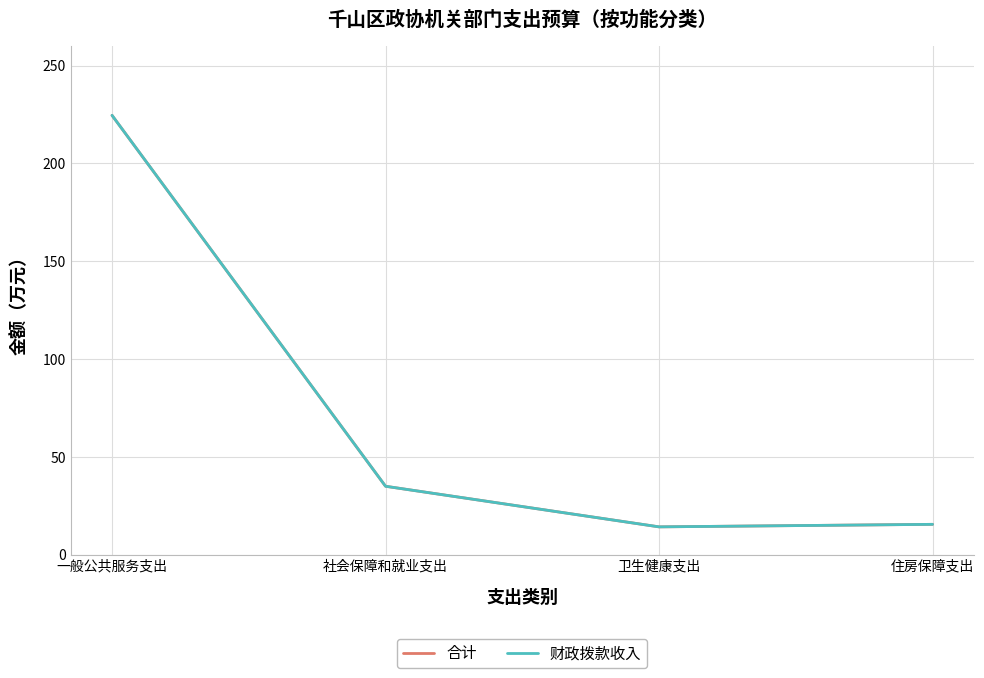

At which category does 财政拨款收入 reach its first local valley?

卫生健康支出